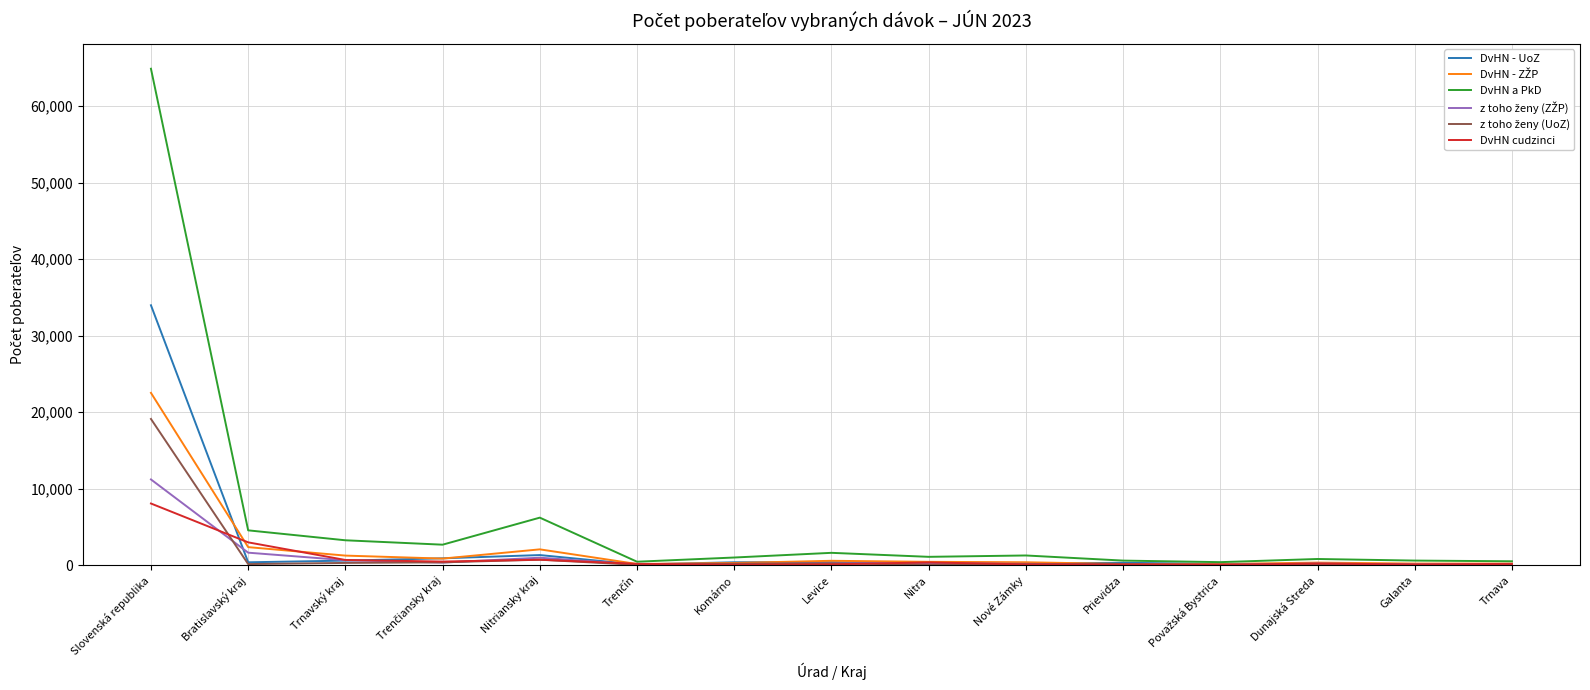

At which category is the sum across all series the highest?

Slovenská republika